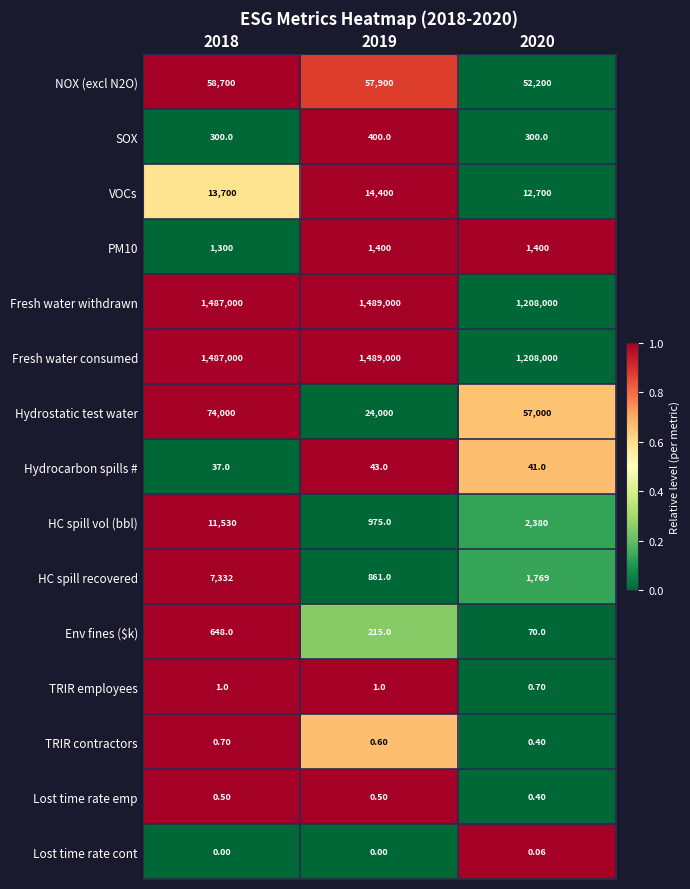

How many values in Lost time rate cont are above zero?

1